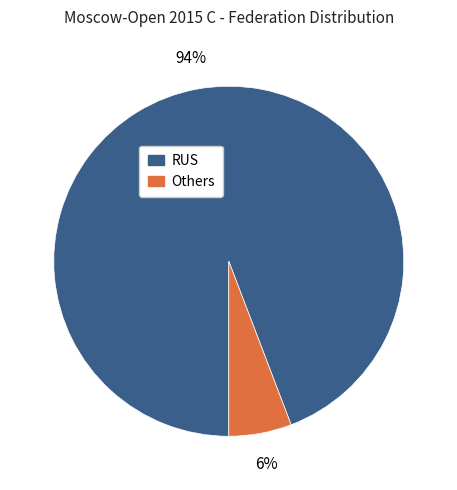

To the nearest percent, what is the average slice percentage?

50%